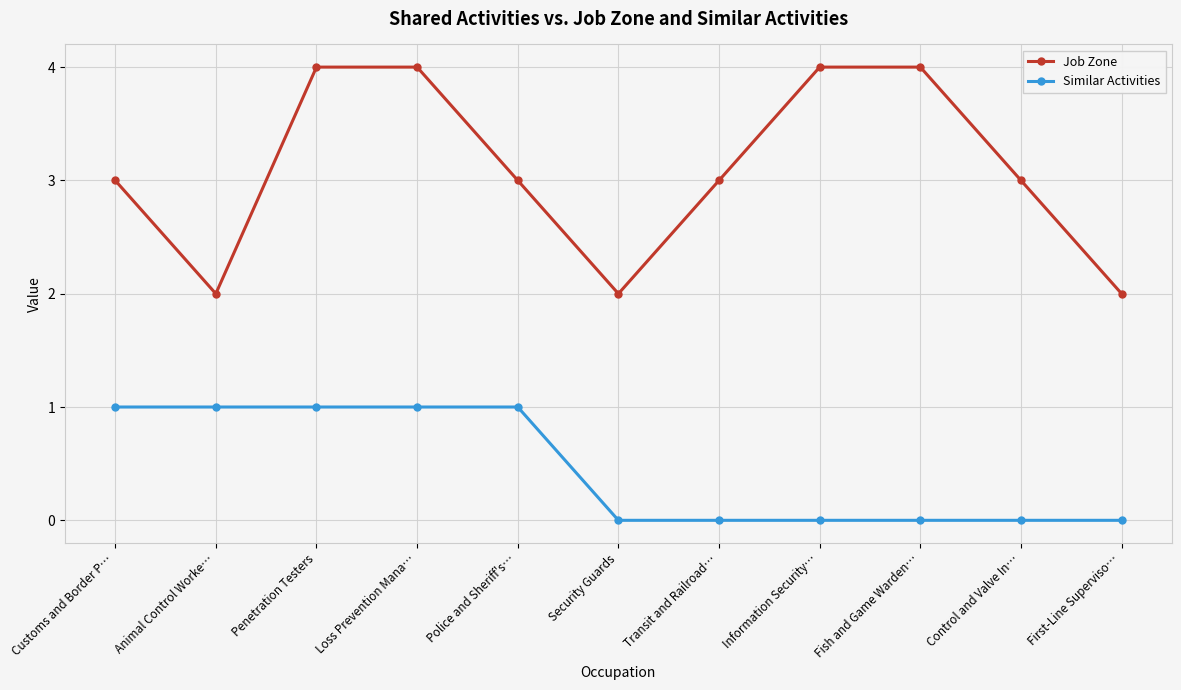

True or false: Job Zone and Similar Activities intersect in this chart.

False